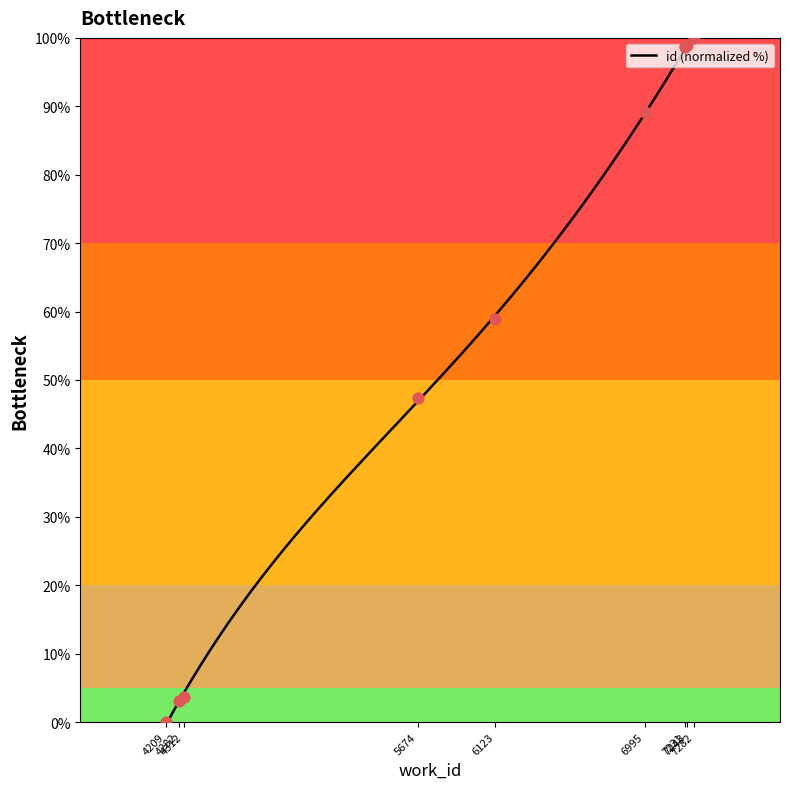

What is the change in value from 4209 to 7282?

+100.0